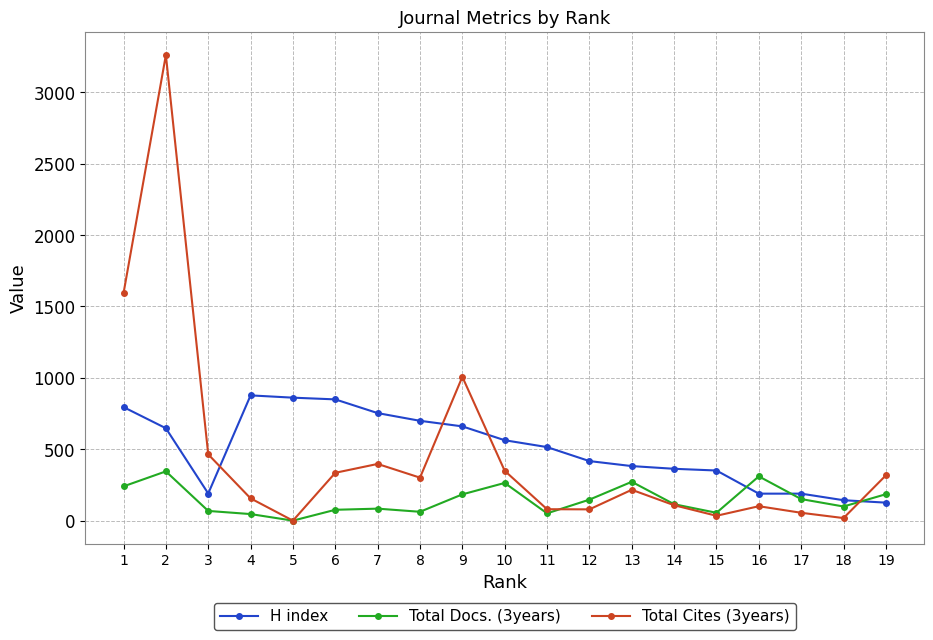

True or false: H index and Total Cites (3years) intersect in this chart.

True